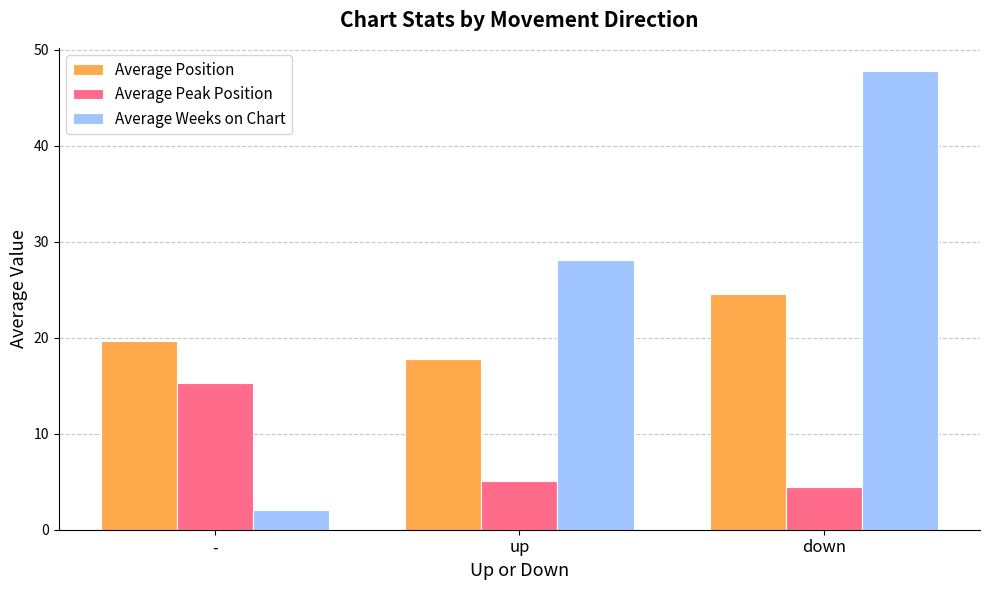

How many series are shown in this chart?

3